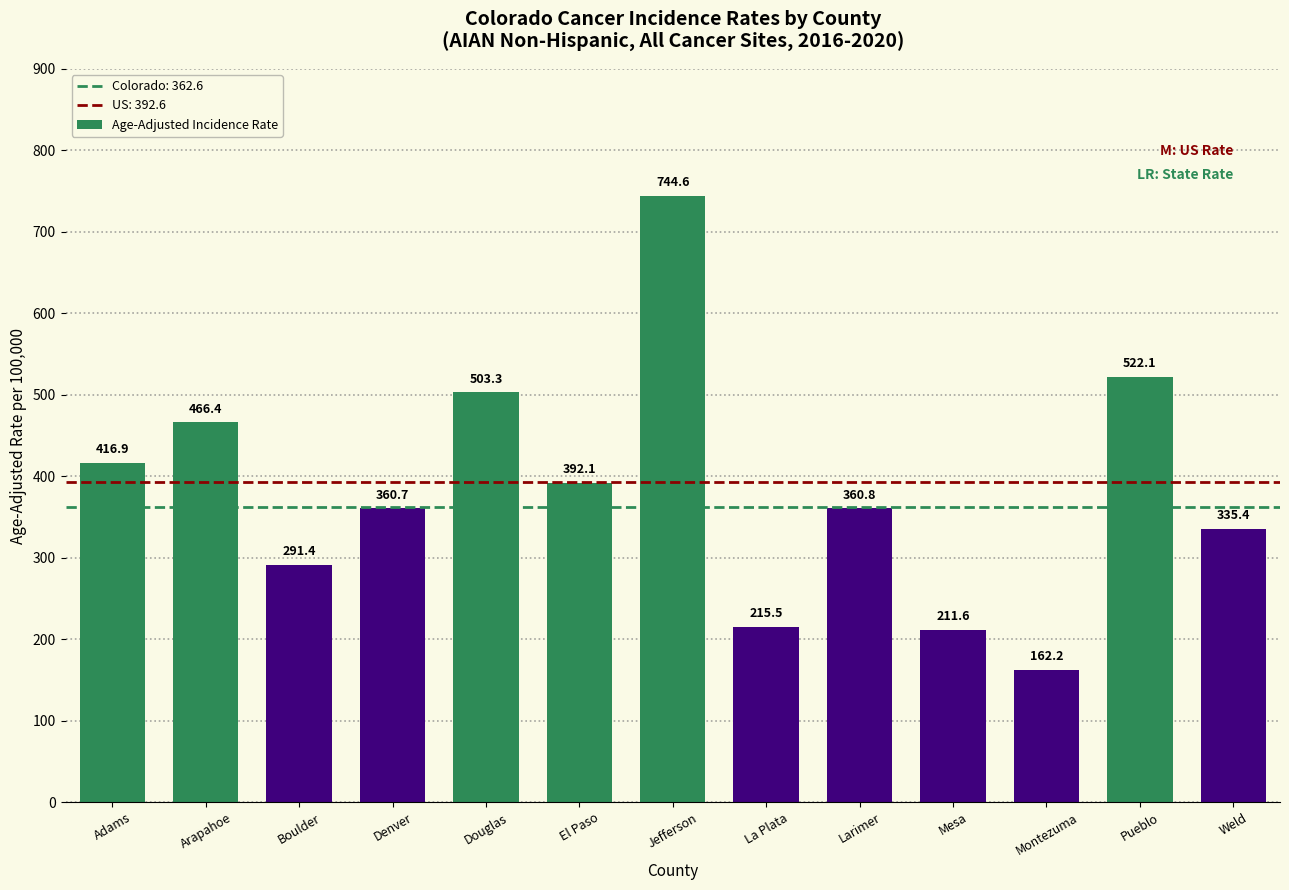

How many values are below 360?

5